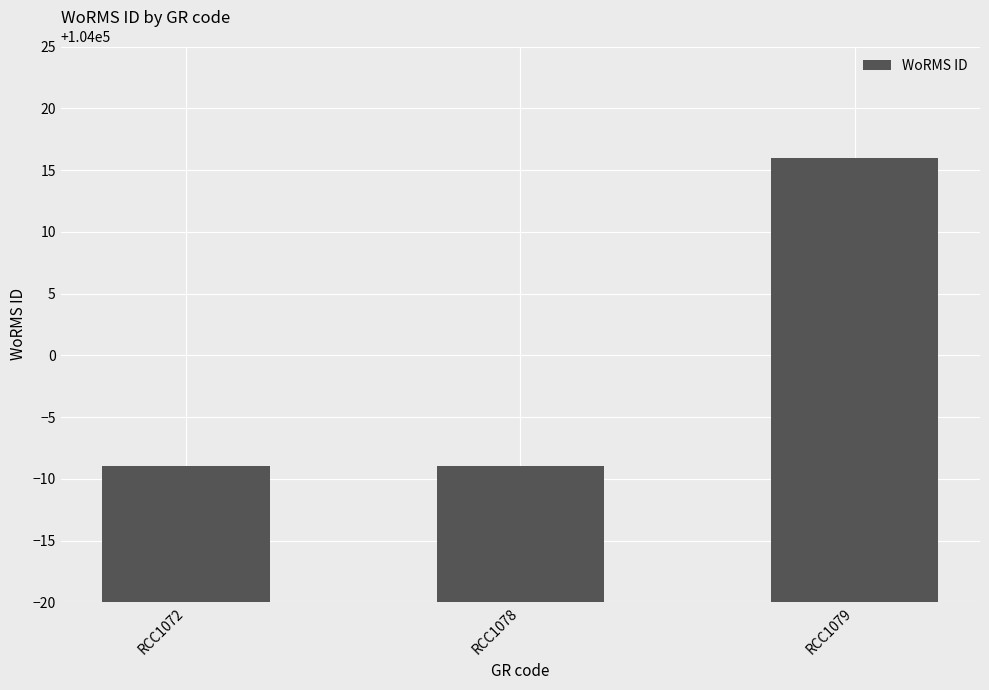

What is the maximum value shown in the chart?

104016